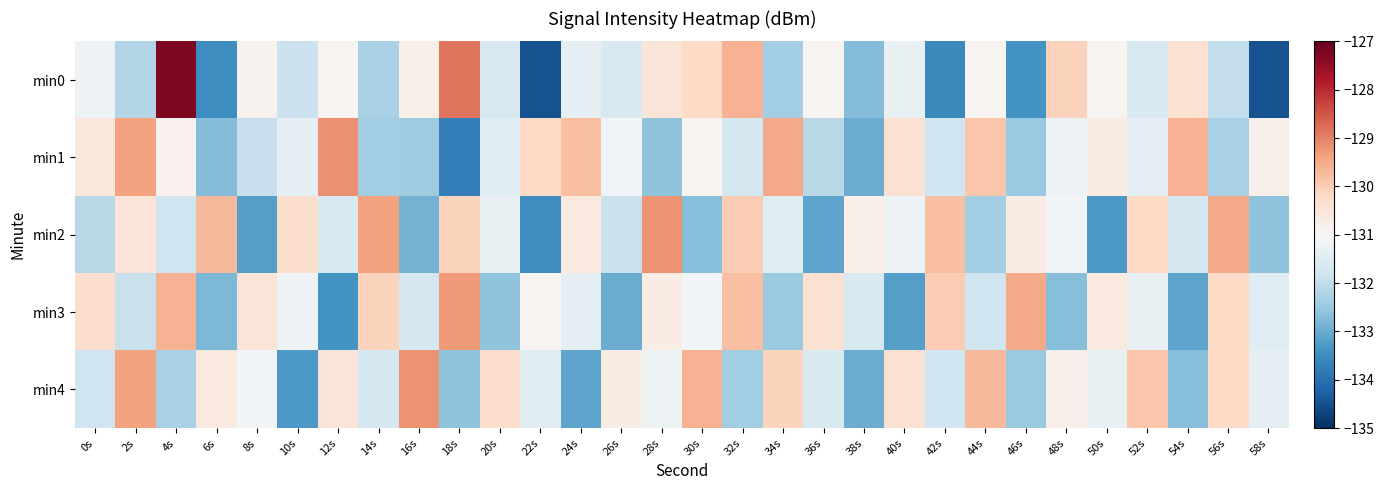

Reading right to left, extract all data points from this chart.

min0: 58s=-134.5	56s=-132.0	54s=-130.4	52s=-131.6	50s=-130.9	48s=-130.1	46s=-133.4	44s=-130.9	42s=-133.6	40s=-131.3	38s=-132.7	36s=-130.9	34s=-132.4	32s=-129.6	30s=-130.2	28s=-130.5	26s=-131.6	24s=-131.4	22s=-134.5	20s=-131.6	18s=-128.9	16s=-130.8	14s=-132.3	12s=-130.9	10s=-131.8	8s=-130.9	6s=-133.5	4s=-127.3	2s=-132.2	0s=-131.2
min1: 58s=-130.8	56s=-132.3	54s=-129.6	52s=-131.4	50s=-130.7	48s=-131.2	46s=-132.5	44s=-129.9	42s=-131.8	40s=-130.4	38s=-133.0	36s=-132.1	34s=-129.5	32s=-131.7	30s=-130.9	28s=-132.6	26s=-131.1	24s=-129.8	22s=-130.2	20s=-131.5	18s=-133.7	16s=-132.4	14s=-132.4	12s=-129.2	10s=-131.4	8s=-131.9	6s=-132.7	4s=-130.8	2s=-129.4	0s=-130.6
min2: 58s=-132.6	56s=-129.5	54s=-131.7	52s=-130.2	50s=-133.3	48s=-131.1	46s=-130.7	44s=-132.4	42s=-129.8	40s=-131.2	38s=-130.8	36s=-133.1	34s=-131.5	32s=-130.0	30s=-132.7	28s=-129.2	26s=-131.9	24s=-130.6	22s=-133.5	20s=-131.3	18s=-130.1	16s=-132.9	14s=-129.4	12s=-131.6	10s=-130.3	8s=-133.2	6s=-129.7	4s=-131.8	2s=-130.5	0s=-132.1
min3: 58s=-131.5	56s=-130.2	54s=-133.1	52s=-131.3	50s=-130.6	48s=-132.7	46s=-129.5	44s=-131.8	42s=-130.0	40s=-133.2	38s=-131.6	36s=-130.4	34s=-132.5	32s=-129.8	30s=-131.1	28s=-130.7	26s=-133.0	24s=-131.4	22s=-130.9	20s=-132.6	18s=-129.3	16s=-131.7	14s=-130.1	12s=-133.4	10s=-131.2	8s=-130.5	6s=-132.8	4s=-129.6	2s=-131.9	0s=-130.3
min4: 58s=-131.4	56s=-130.2	54s=-132.7	52s=-129.9	50s=-131.3	48s=-130.8	46s=-132.5	44s=-129.7	42s=-131.8	40s=-130.4	38s=-133.0	36s=-131.6	34s=-130.1	32s=-132.4	30s=-129.6	28s=-131.2	26s=-130.7	24s=-133.1	22s=-131.5	20s=-130.3	18s=-132.6	16s=-129.2	14s=-131.7	12s=-130.5	10s=-133.3	8s=-131.1	6s=-130.6	4s=-132.3	2s=-129.4	0s=-131.8